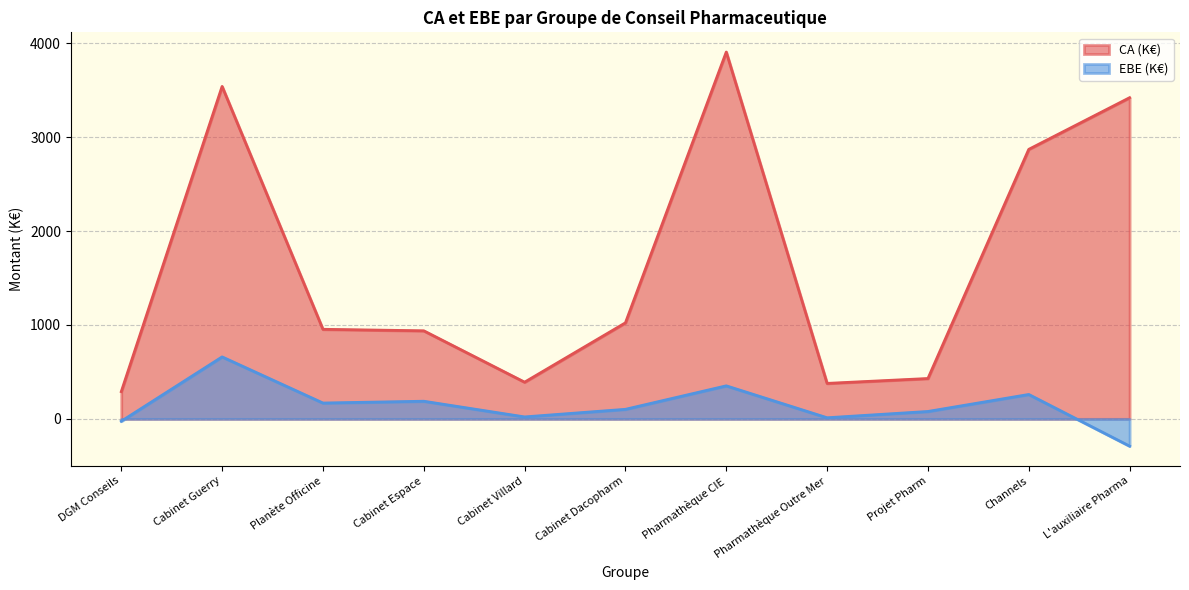

What is the total value across all series at DGM Conseils?

265